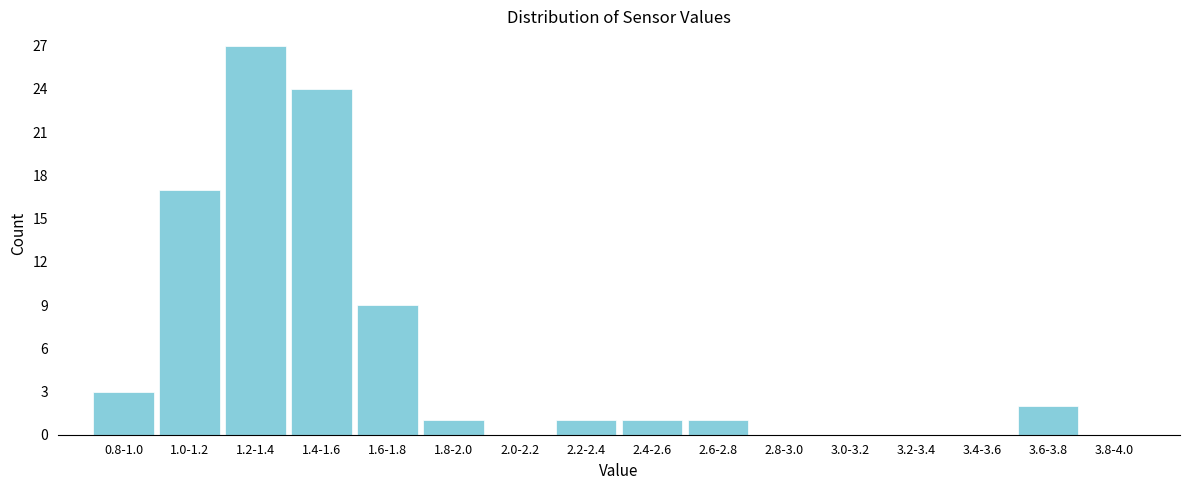

Reading right to left, what are all the values shown in this chart?

3.8-4.0=0	3.6-3.8=2	3.4-3.6=0	3.2-3.4=0	3.0-3.2=0	2.8-3.0=0	2.6-2.8=1	2.4-2.6=1	2.2-2.4=1	2.0-2.2=0	1.8-2.0=1	1.6-1.8=9	1.4-1.6=24	1.2-1.4=27	1.0-1.2=17	0.8-1.0=3